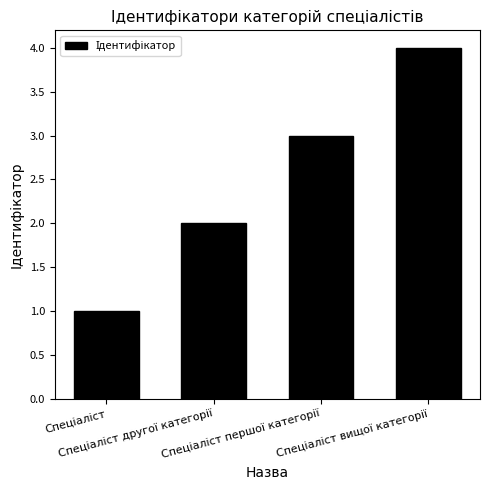

What is the sum of all values?

10